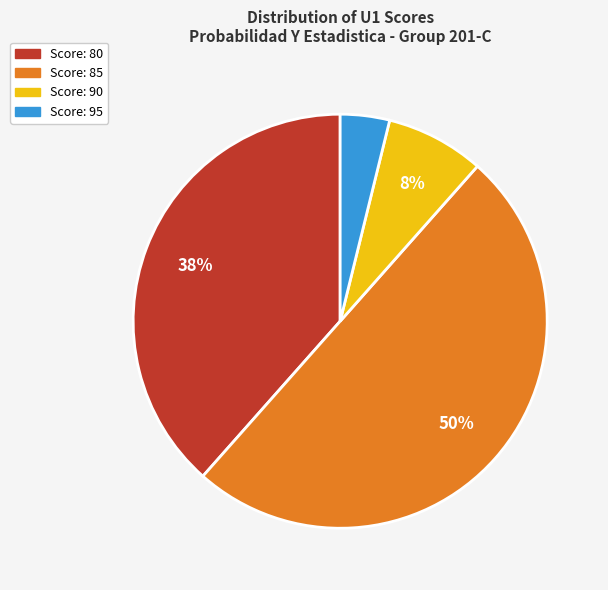

To the nearest percent, what is the difference between the largest and smallest slice percentages?

46%